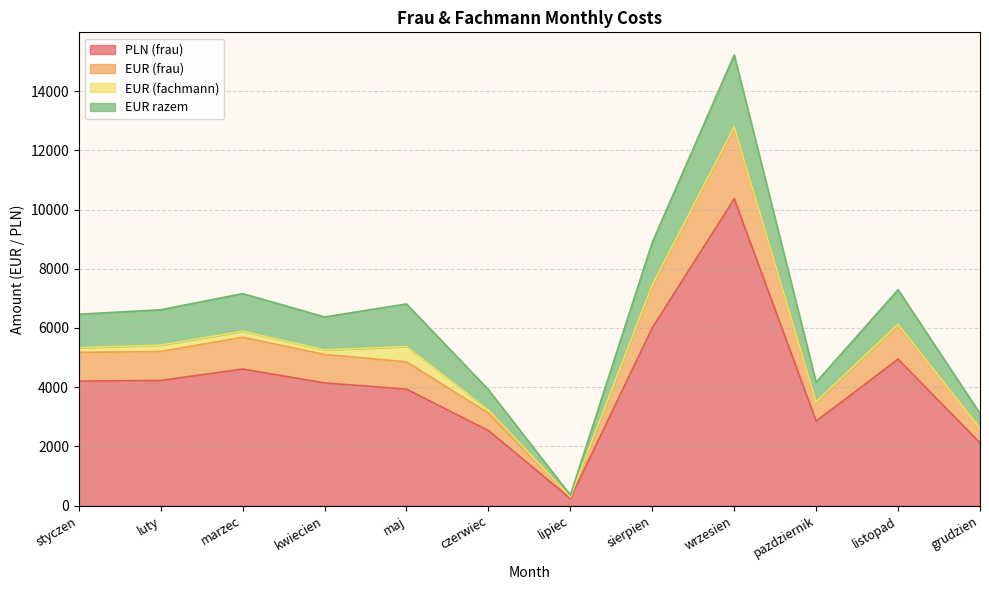

What is the total value across all series at styczen?

6464.5